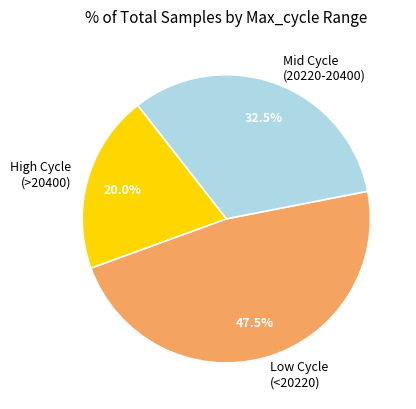

Does Mid Cycle (20220-20400) represent more than half of the total?

No